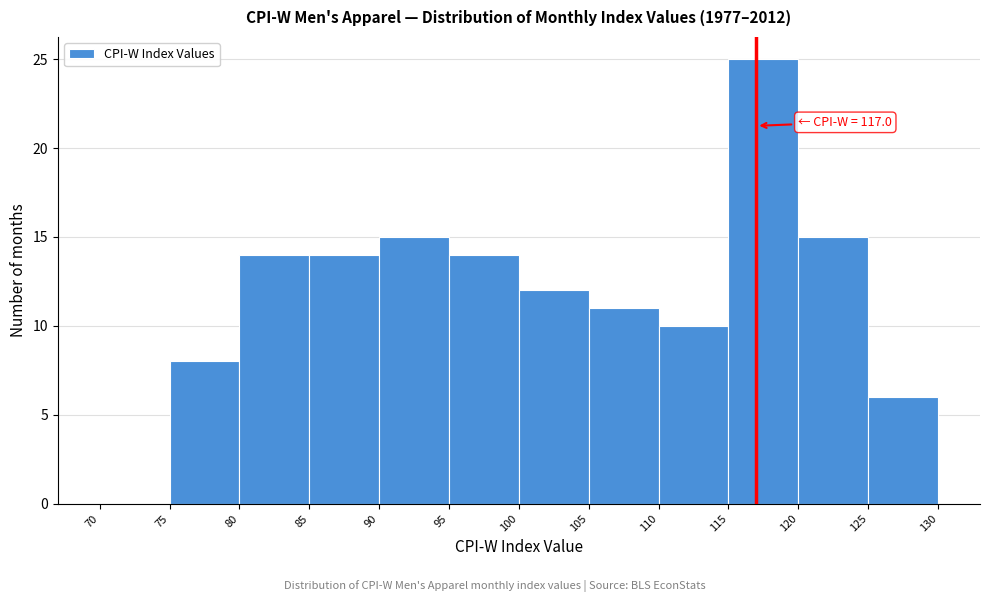

Over which range of the x-axis is the bar tallest?

115 to 120